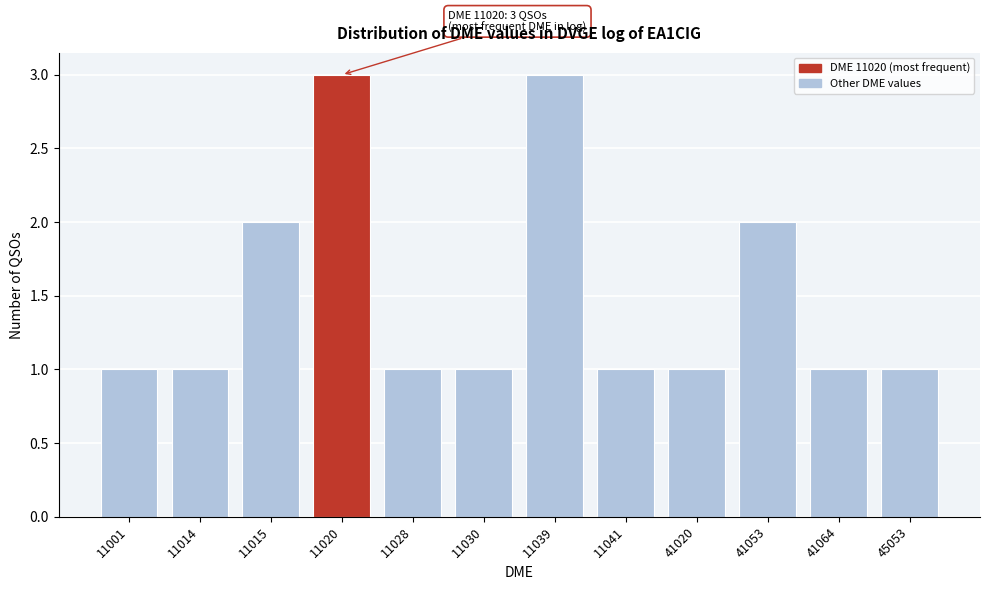

Reading left to right, extract all data points from this chart.

11001=1	11014=1	11015=2	11020=3	11028=1	11030=1	11039=3	11041=1	41020=1	41053=2	41064=1	45053=1